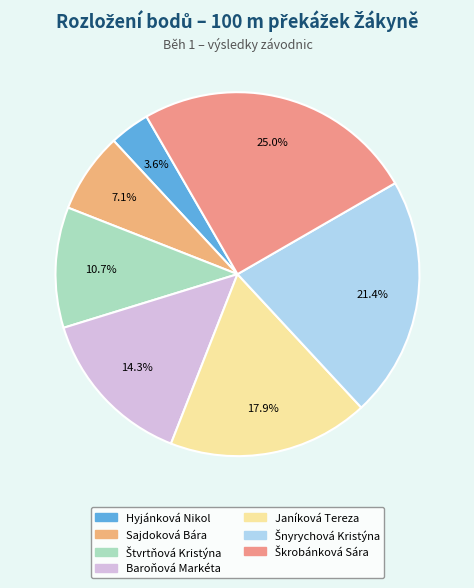

To the nearest percent, what portion does Baroňová Markéta represent?

14%